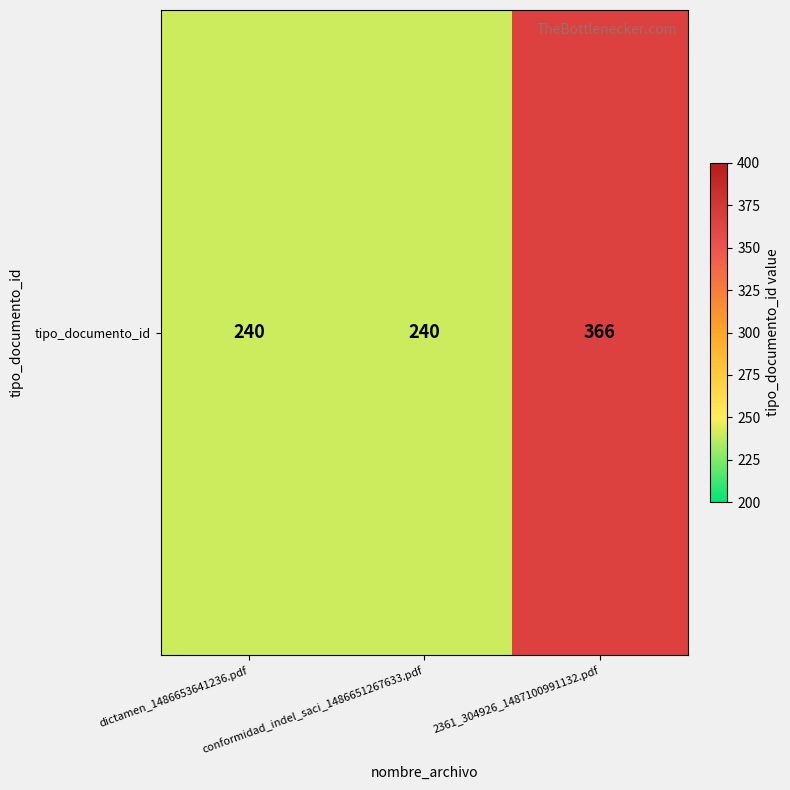

The chart shows a value of 130 at 2361_304926_1487100991132.pdf. True or false?

False